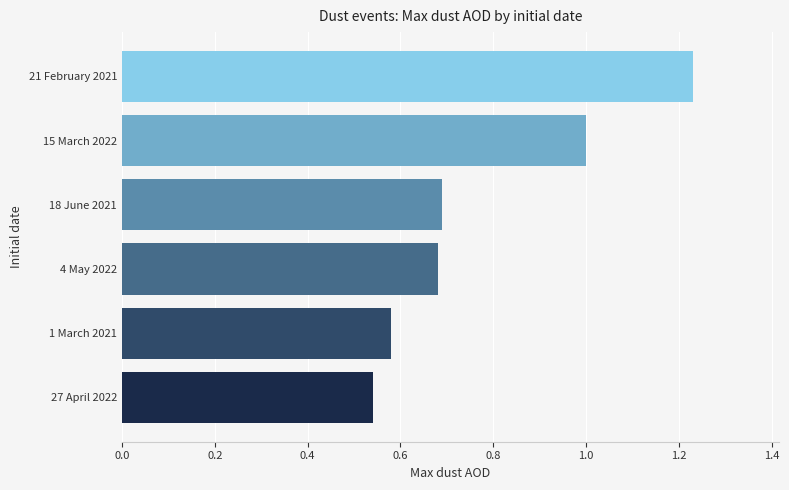

Which label corresponds to the largest value in the chart?

21 February 2021